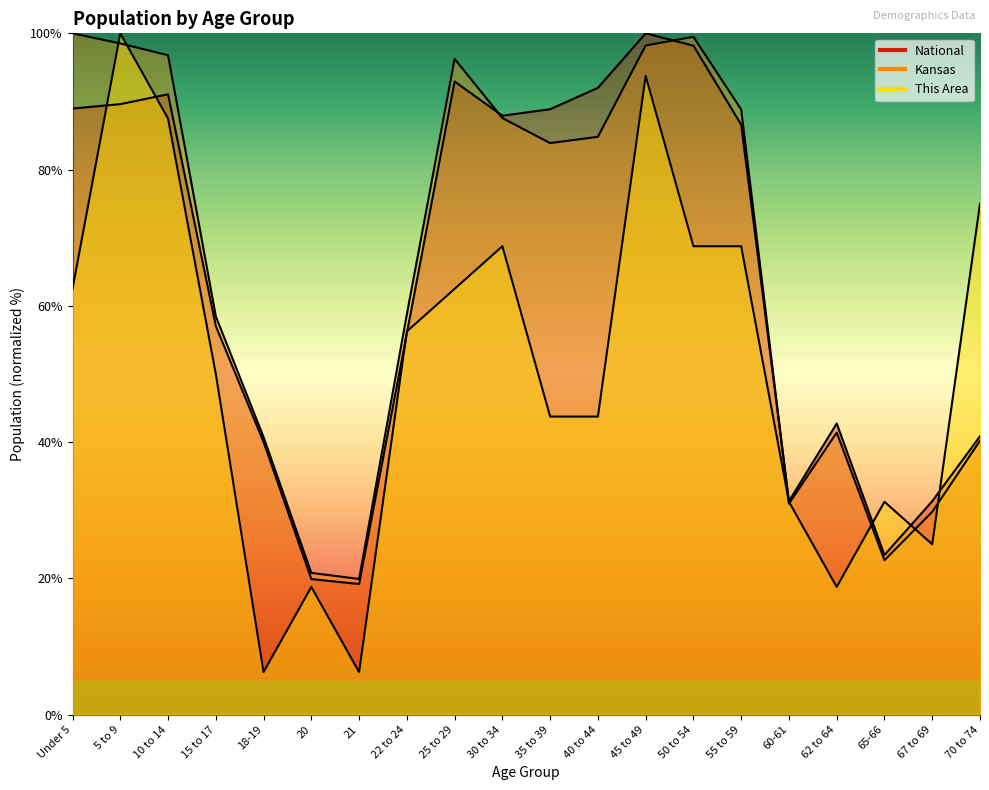

How many data points in Kansas are less than 83?

10